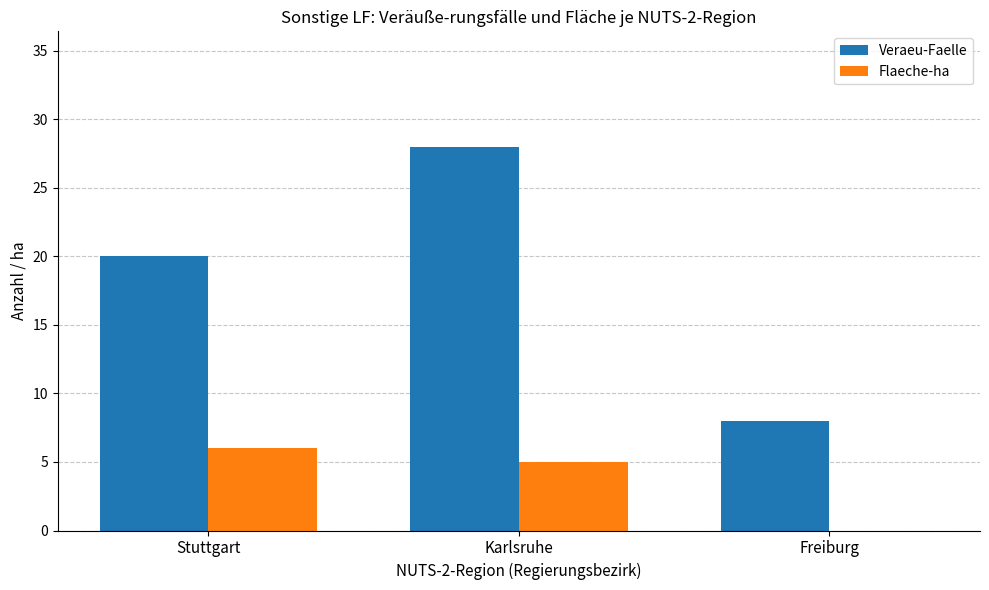

At which label is Veraeu-Faelle closest to 18?

Stuttgart